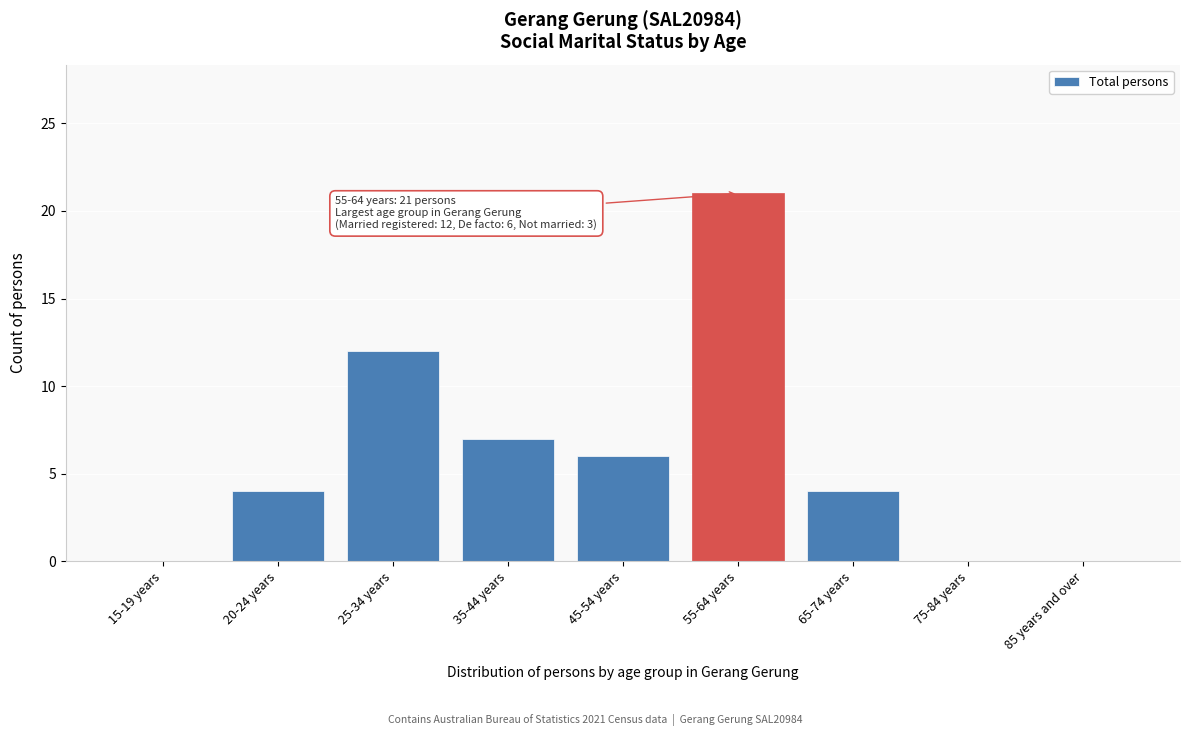

Reading right to left, what are all the values shown in this chart?

85 years and over=0	75-84 years=0	65-74 years=4	55-64 years=21	45-54 years=6	35-44 years=7	25-34 years=12	20-24 years=4	15-19 years=0